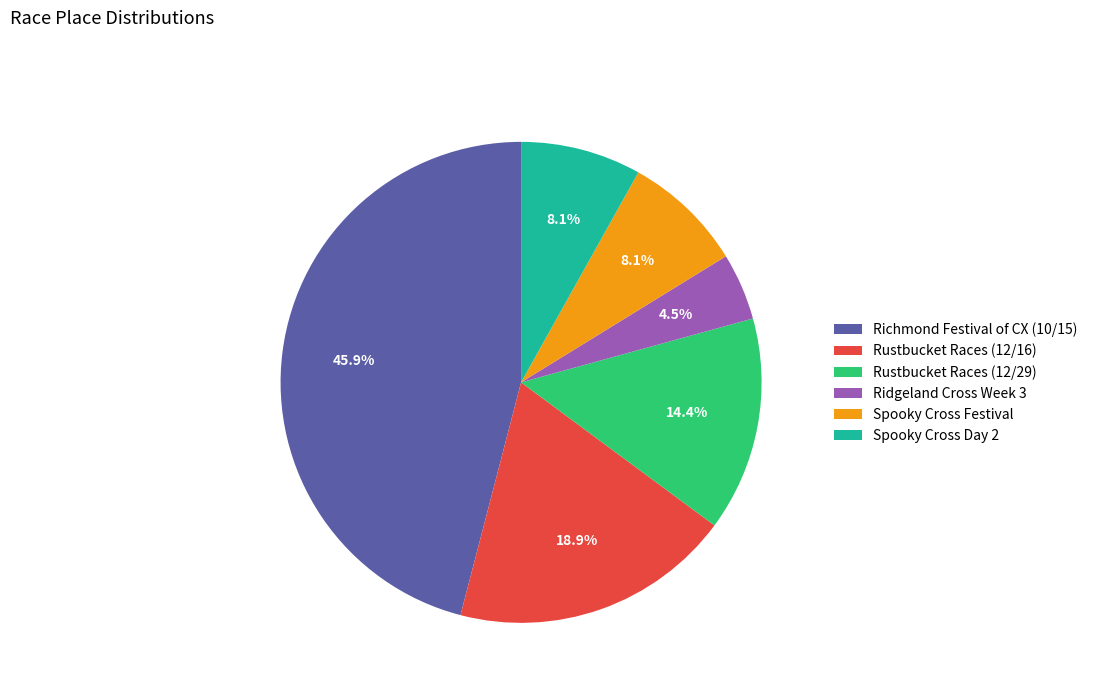

To the nearest percent, what portion does Spooky Cross Day 2 represent?

8%